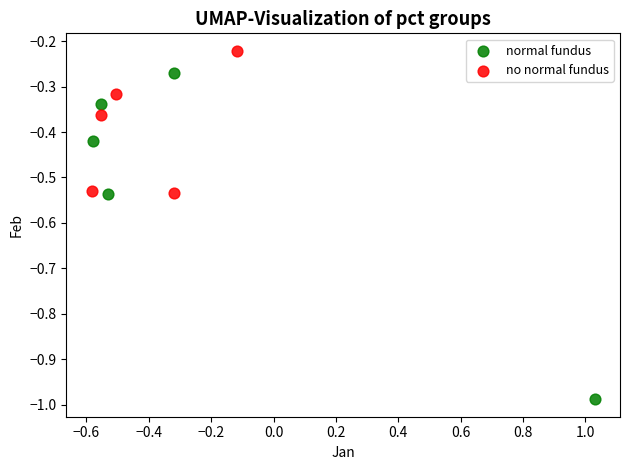

Which series reaches the maximum Y coordinate?

no normal fundus